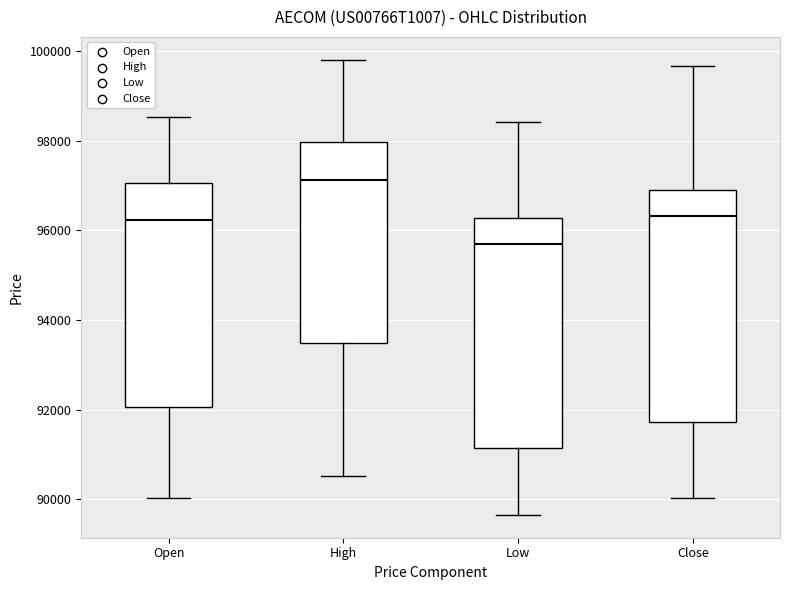

Reading left to right, transcribe this box plot: for each box, give where its median line is, the range the box spans, and where its two whiskers end, as read against the y-axis. The values are not printed on the chart, so give them approximately, as read against the axis.

Open: median 96200, box 92000 to 97000, whiskers 90000 to 98600
High: median 97200, box 93400 to 98000, whiskers 90600 to 99800
Low: median 95800, box 91200 to 96200, whiskers 89600 to 98400
Close: median 96400, box 91800 to 97000, whiskers 90000 to 99600